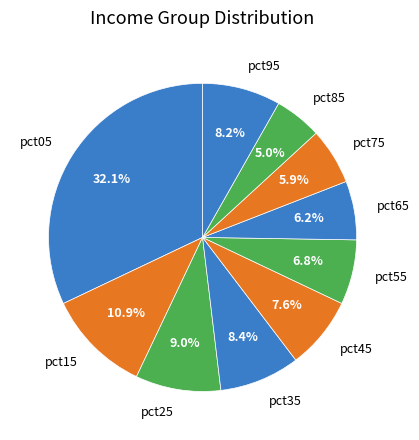

How many segments does this pie chart have?

10